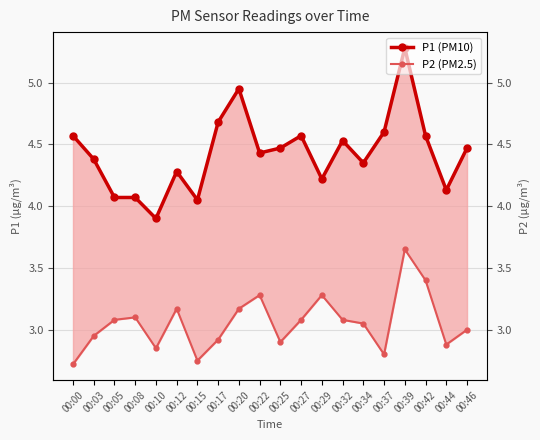

In P1 (PM10), how many points are lower than both neighbors (excluding endpoints)?

6